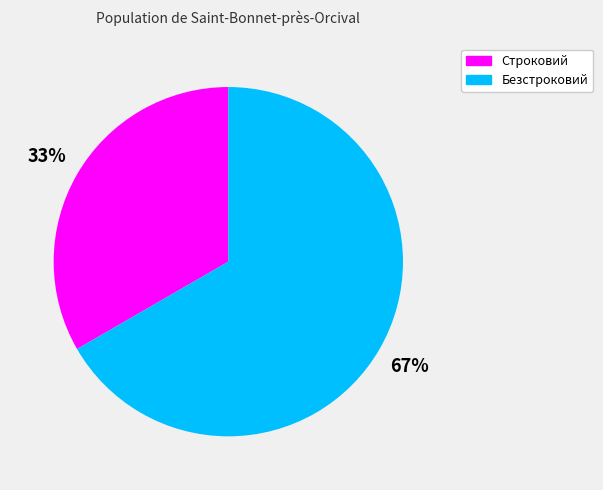

Is it true that Безстроковий is 67% of the pie?

True